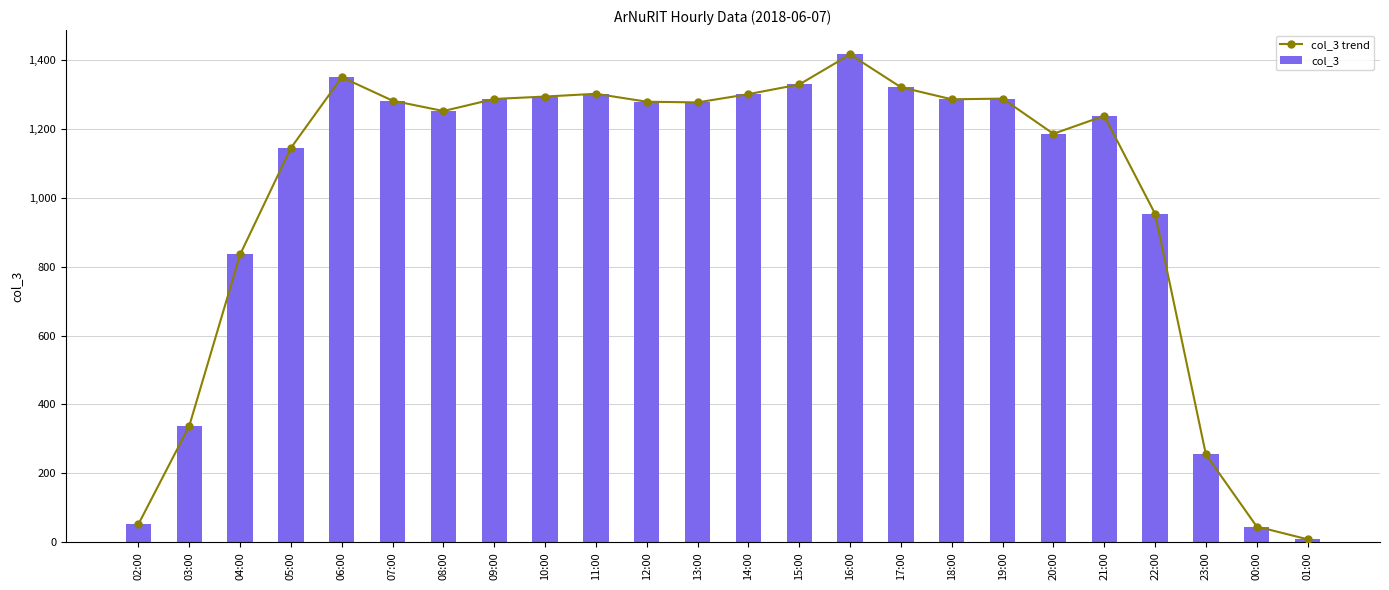

What value does the col_3 trend series have at 02:00, to the nearest 10?

50